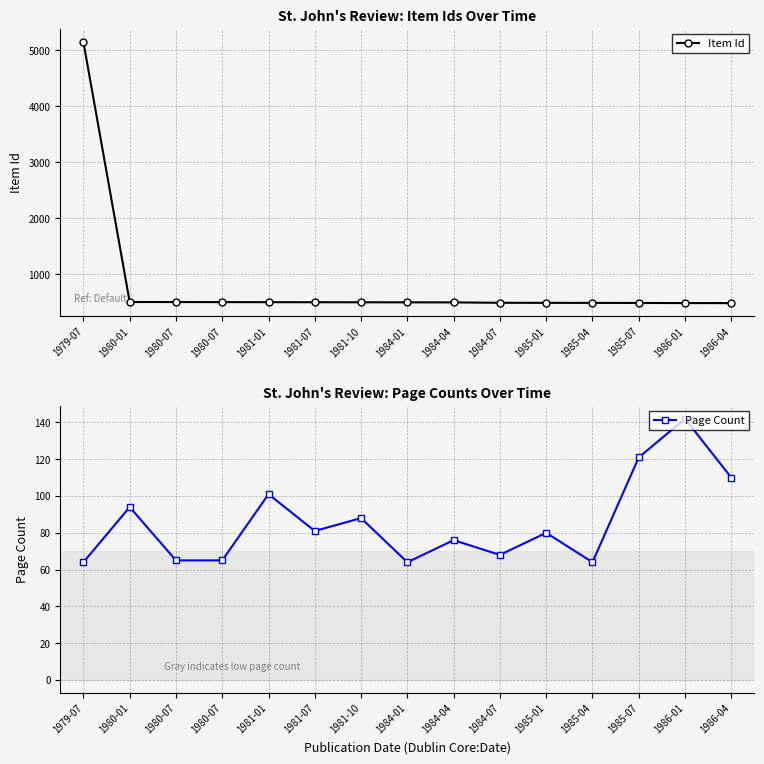

What is the sum of the Page Count values at 1980-01 and 1984-01?

158